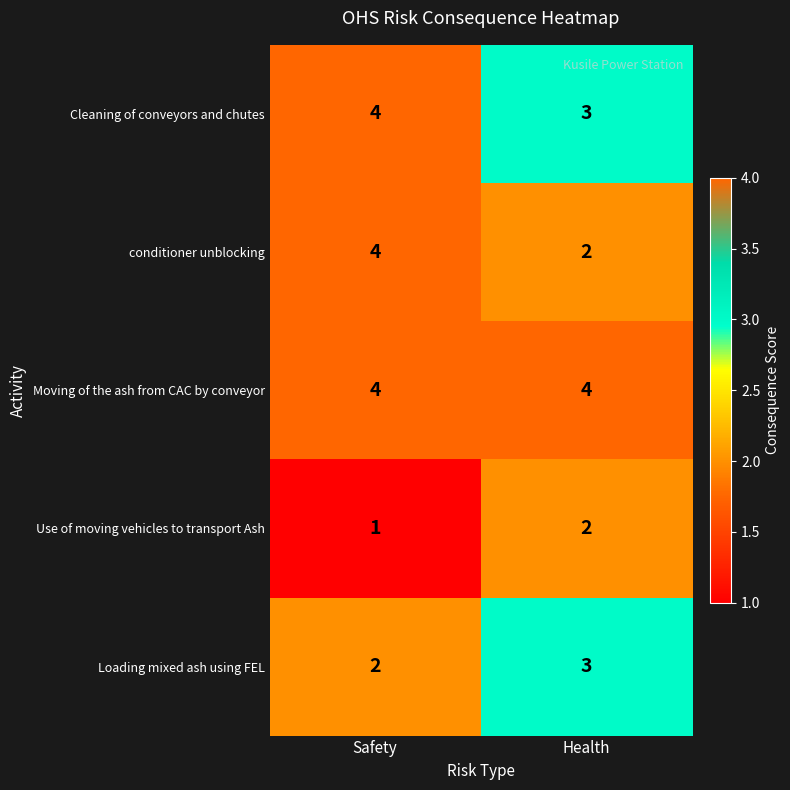

What value does the Moving of the ash from CAC by conveyor series have at Health?

4